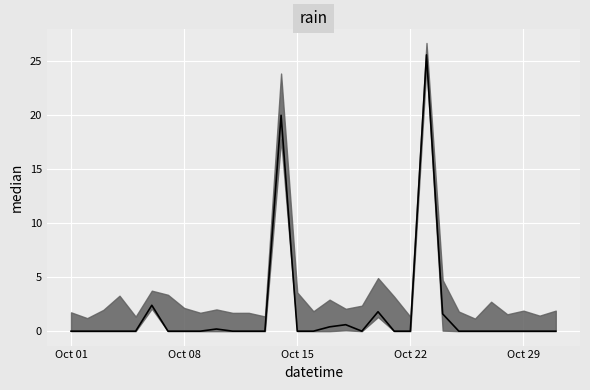

Which category has the highest value across all series?

2018-10-23